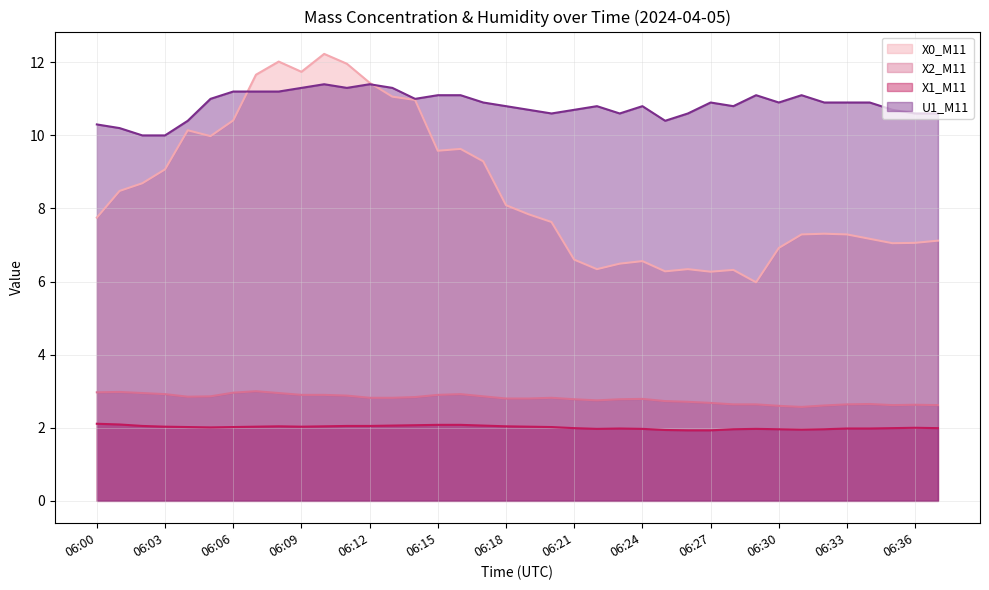

What are all the series names shown in the legend?

X0_M11, X2_M11, X1_M11, U1_M11